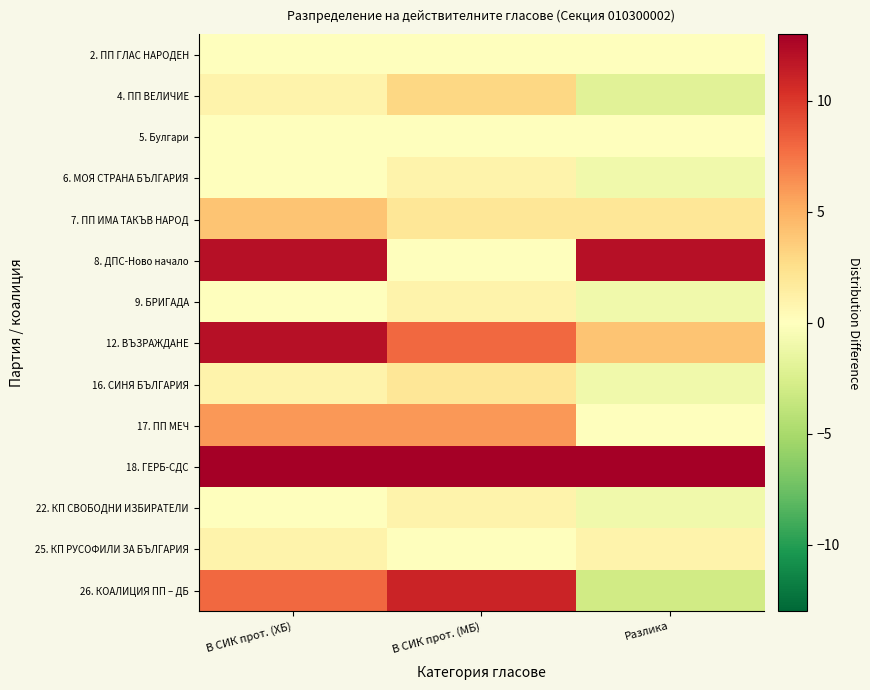

Rank the series at В СИК прот. (ХБ) from highest to lowest value.

18. ГЕРБ-СДС, 8. ДПС-Ново начало, 12. ВЪЗРАЖДАНЕ, 26. КОАЛИЦИЯ ПП – ДБ, 17. ПП МЕЧ, 7. ПП ИМА ТАКЪВ НАРОД, 4. ПП ВЕЛИЧИЕ, 16. СИНЯ БЪЛГАРИЯ, 25. КП РУСОФИЛИ ЗА БЪЛГАРИЯ, 2. ПП ГЛАС НАРОДЕН, 5. Булгари, 6. МОЯ СТРАНА БЪЛГАРИЯ, 9. БРИГАДА, 22. КП СВОБОДНИ ИЗБИРАТЕЛИ